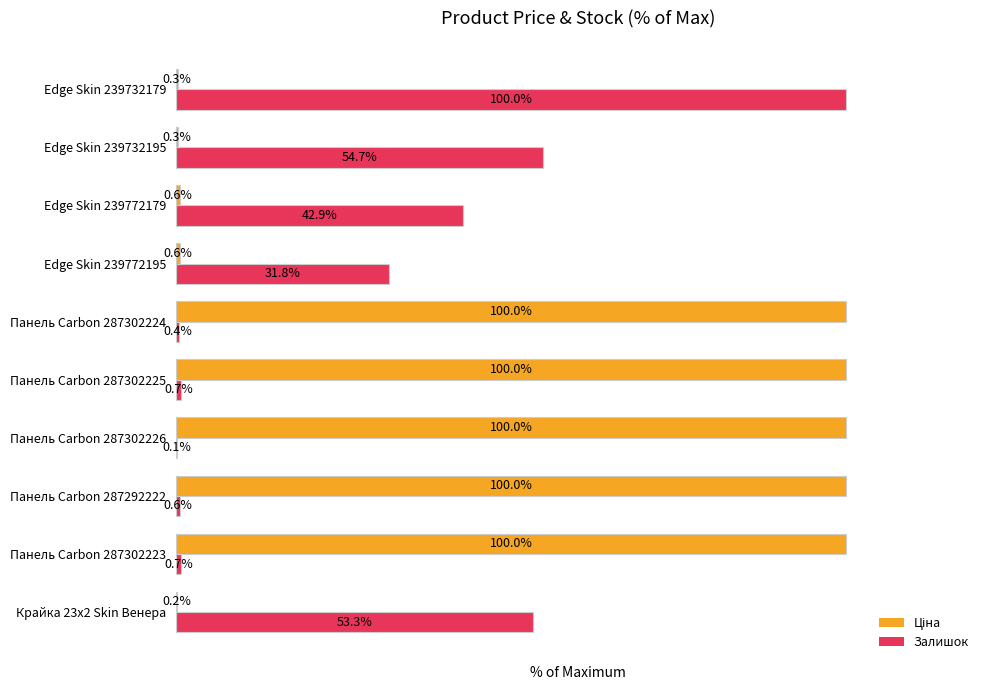

At which label does Залишок reach its peak?

Edge Skin 239732179